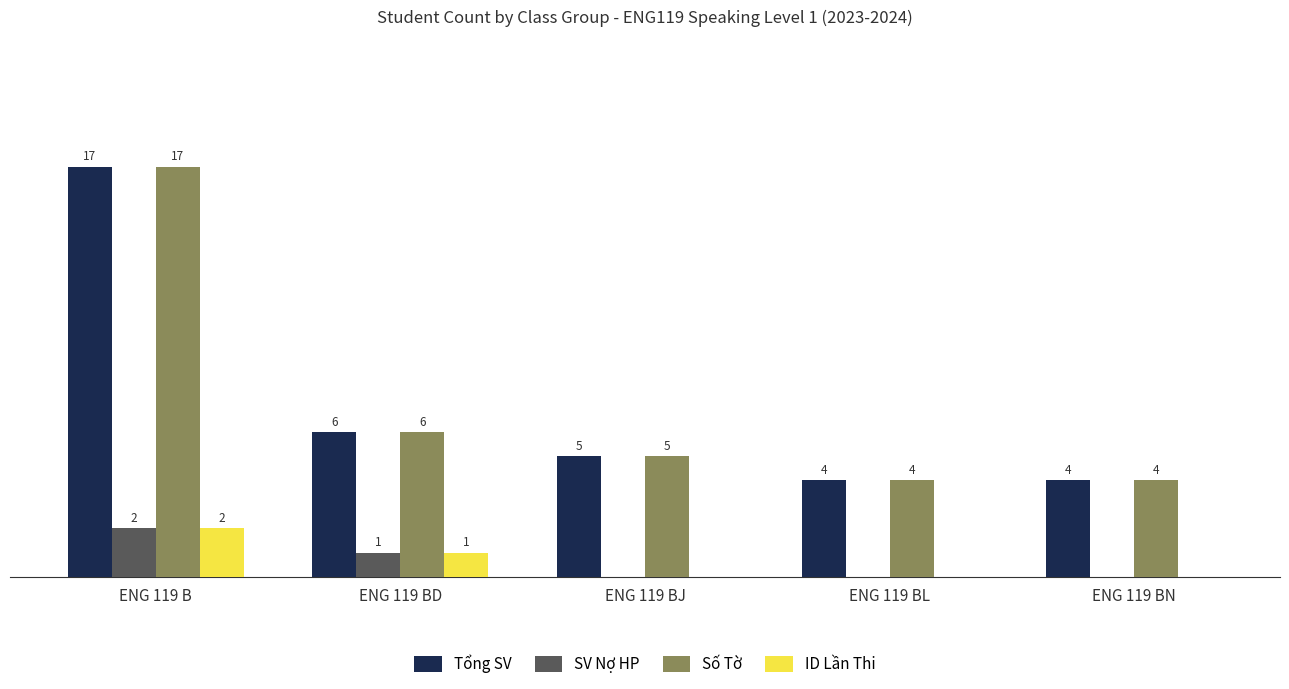

Is the value of SV Nợ HP at ENG 119 BL greater than the value of Số Tờ at ENG 119 BN?

No